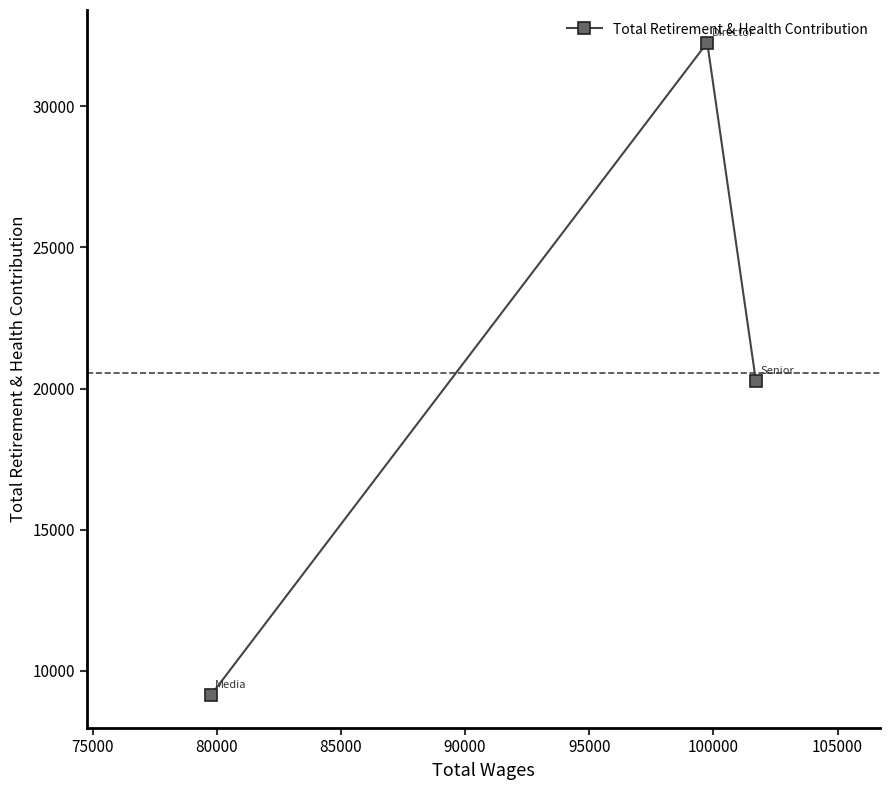

What is the sum of all values?

61675